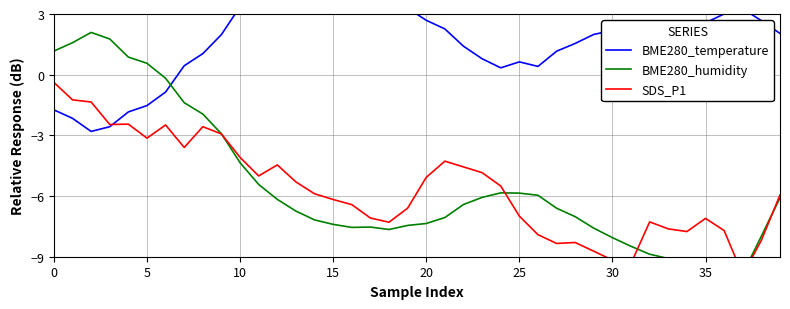

Is the value of BME280_temperature at 17 greater than the value of SDS_P1 at 5?

Yes